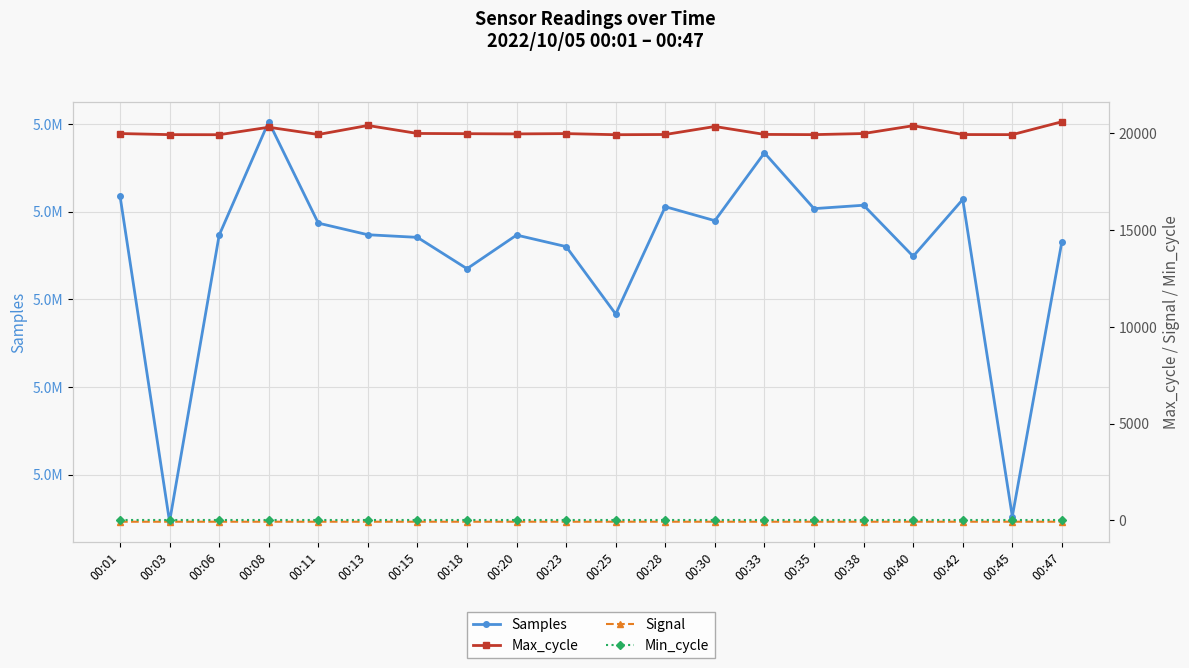

Does the chart display data point markers on the line(s)?

Yes